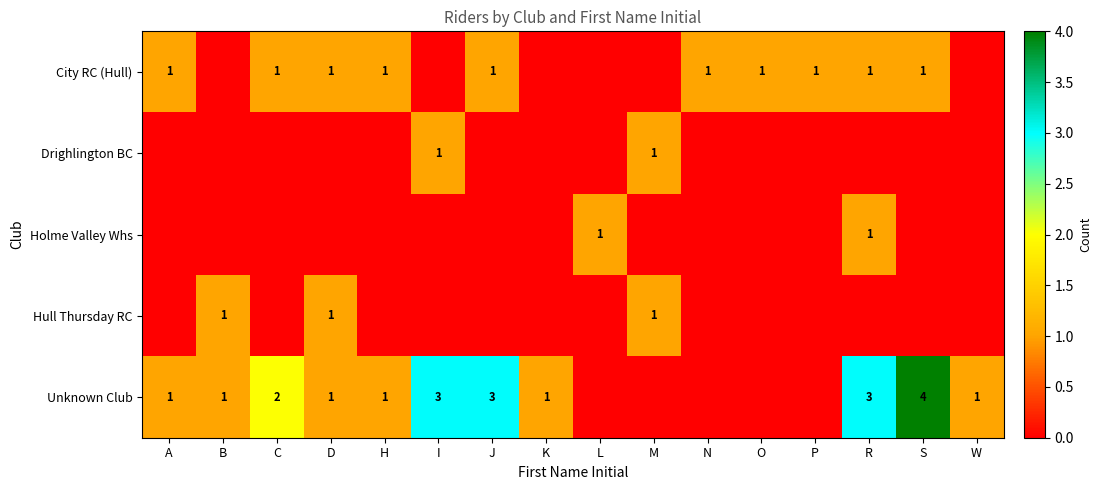

True or false: Hull Thursday RC has a value of 0 at M.

False